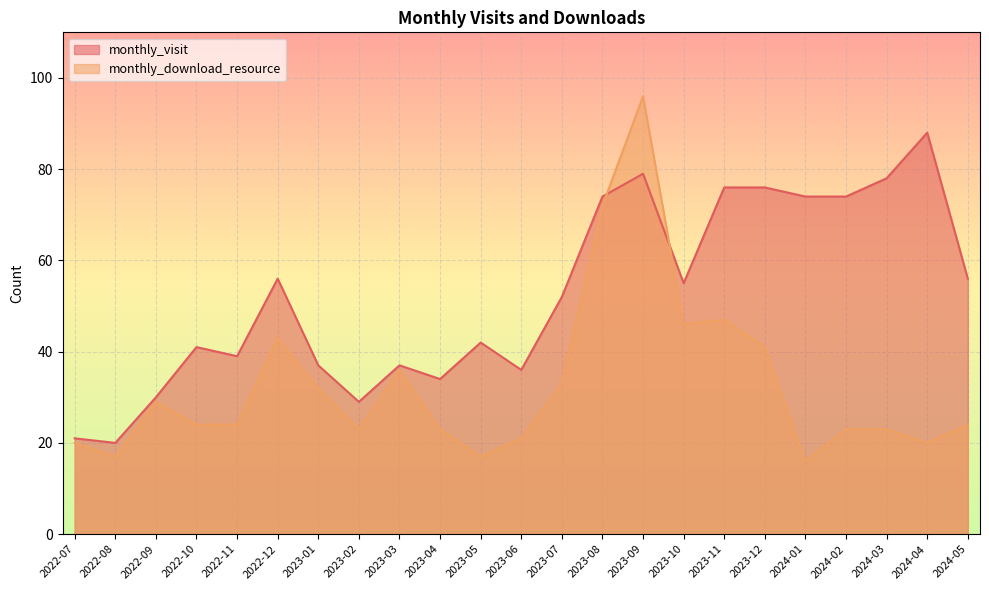

What is the sum of the monthly_download_resource values at 2023-11 and 2022-12?

90